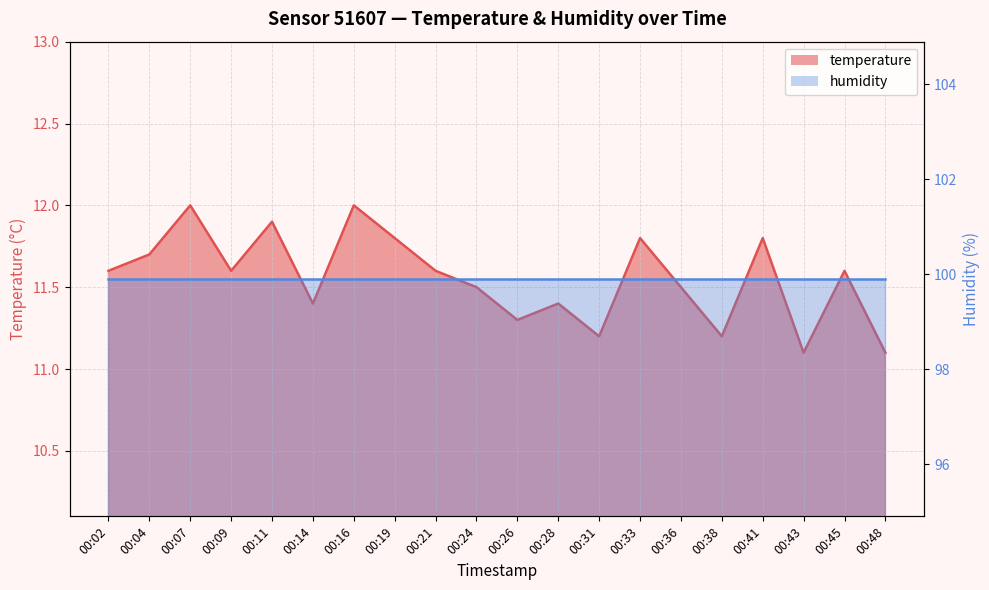

Approximately how many times larger is the value at 00:43 compared to 00:28?

1.0